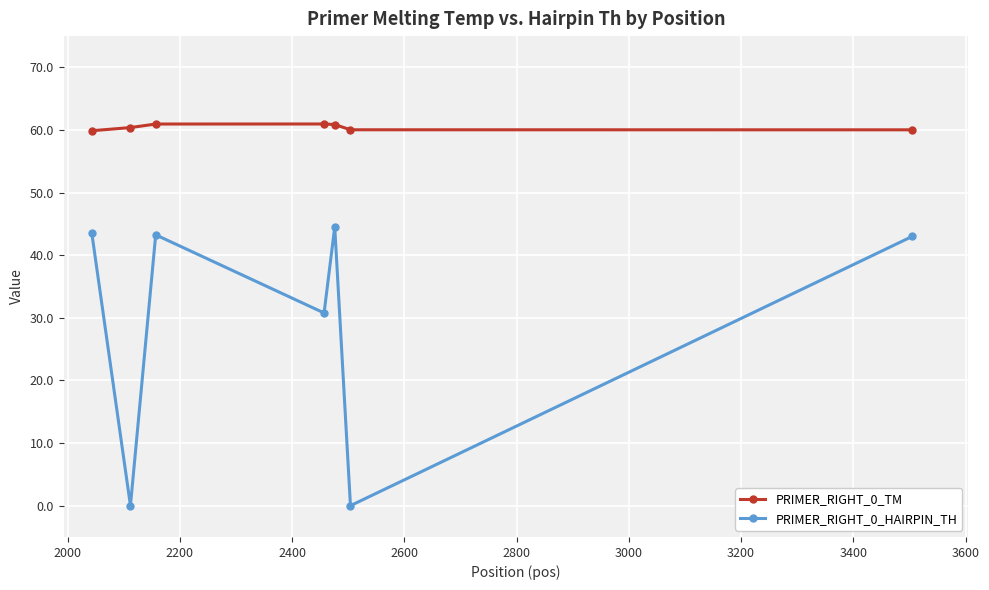

At how many categories does at least one series exceed 28?

7